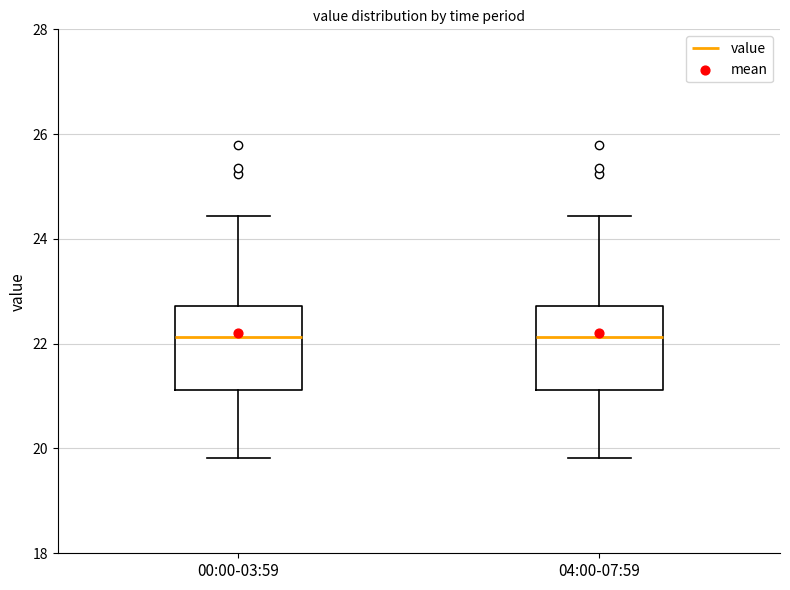

Reading left to right, transcribe this box plot: for each box, give where its median line is, the range the box spans, and where its two whiskers end, as read against the y-axis. The values are not printed on the chart, so give them approximately, as read against the axis.

00:00-03:59: median 22.2, box 21.2 to 22.8, whiskers 19.8 to 24.4
04:00-07:59: median 22.2, box 21.2 to 22.8, whiskers 19.8 to 24.4